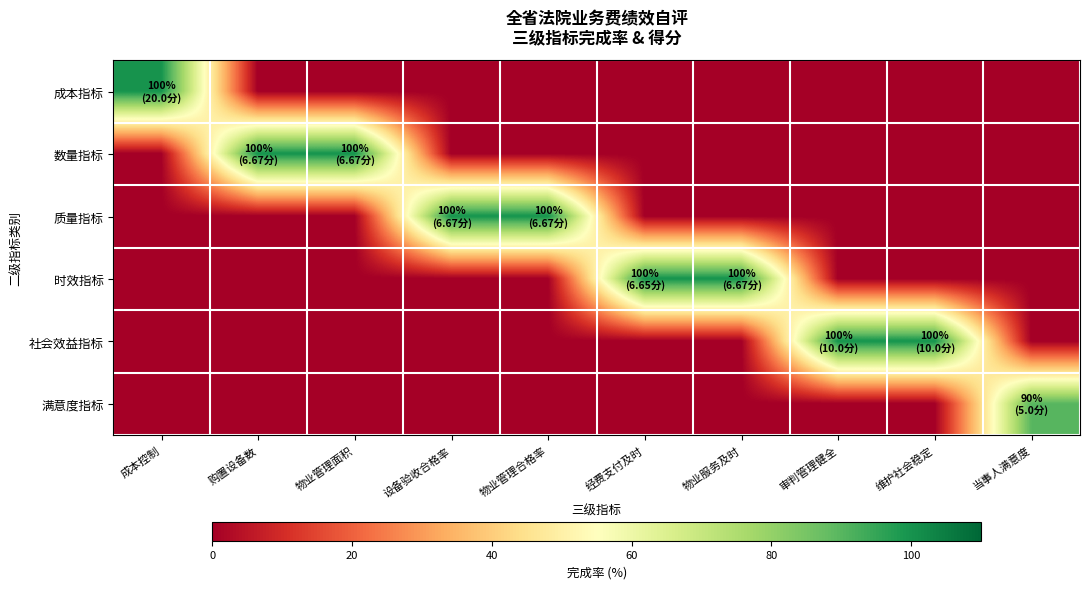

Count the number of data series in this chart.

6